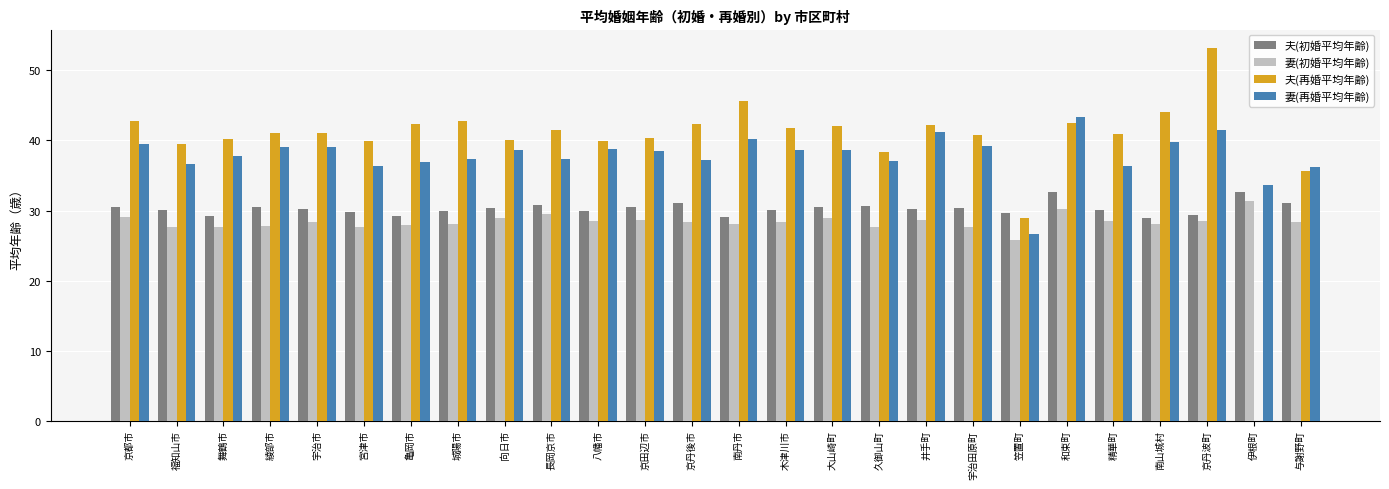

Does the chart contain stacked bars?

No